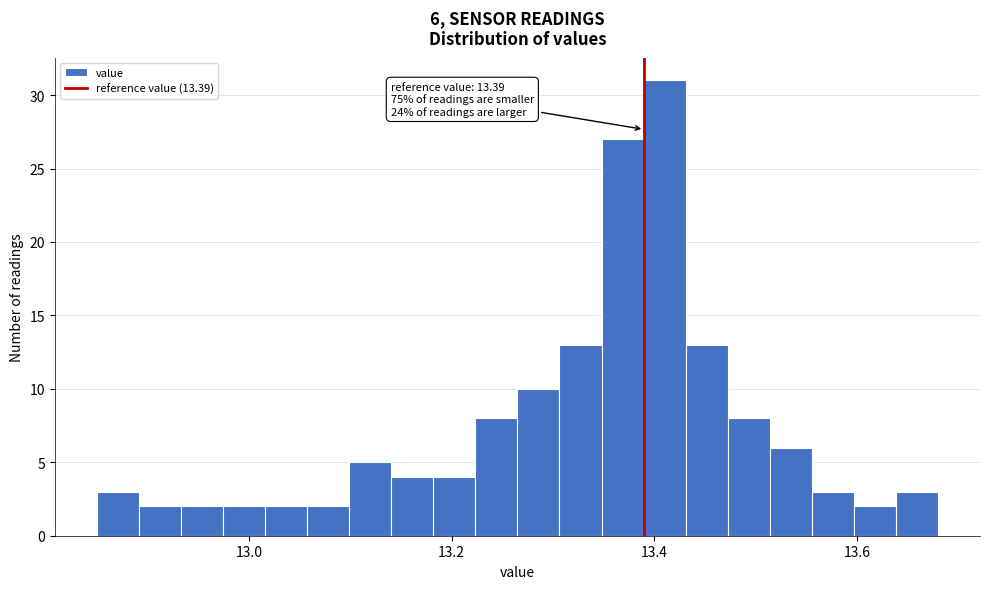

Around what value on the x-axis is the tallest bar? Give the approximate position of its centre, as read against the axis.

13.42